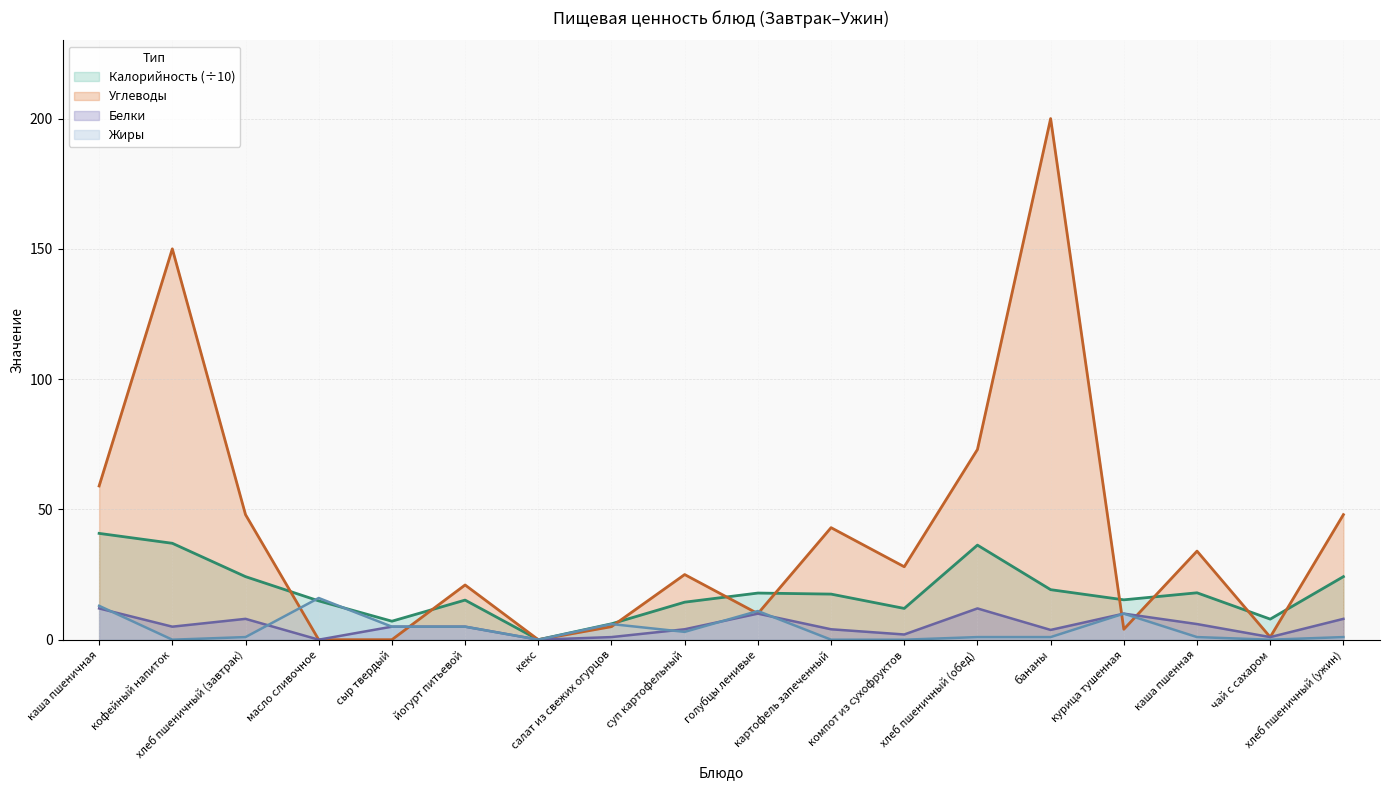

How many distinct data groups are displayed?

4